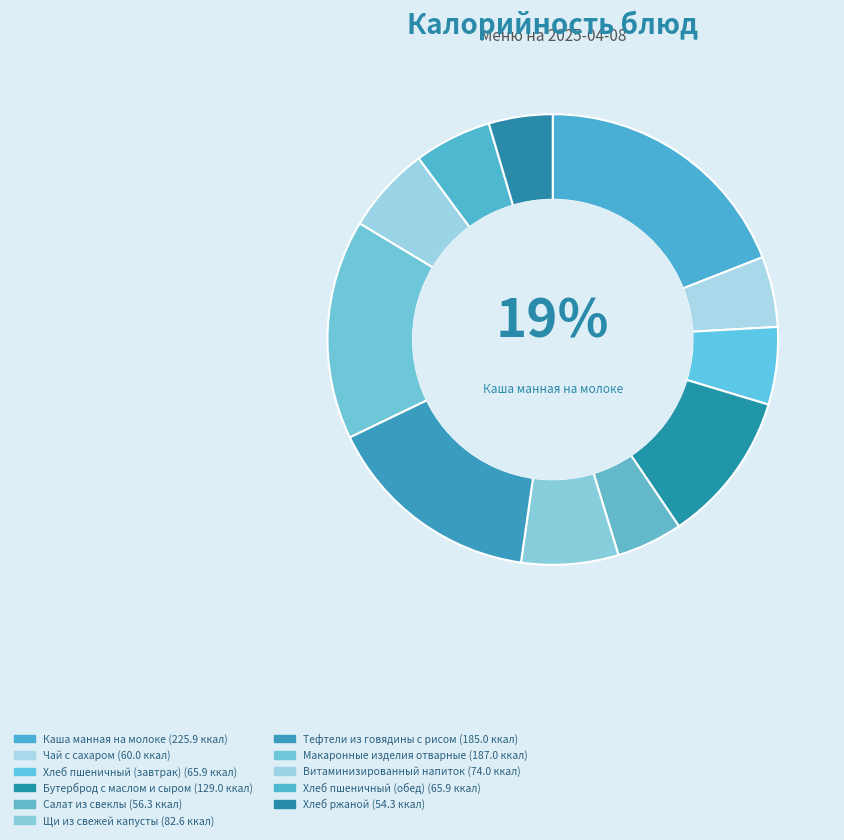

Which category has the biggest portion of the pie?

Каша манная на молоке